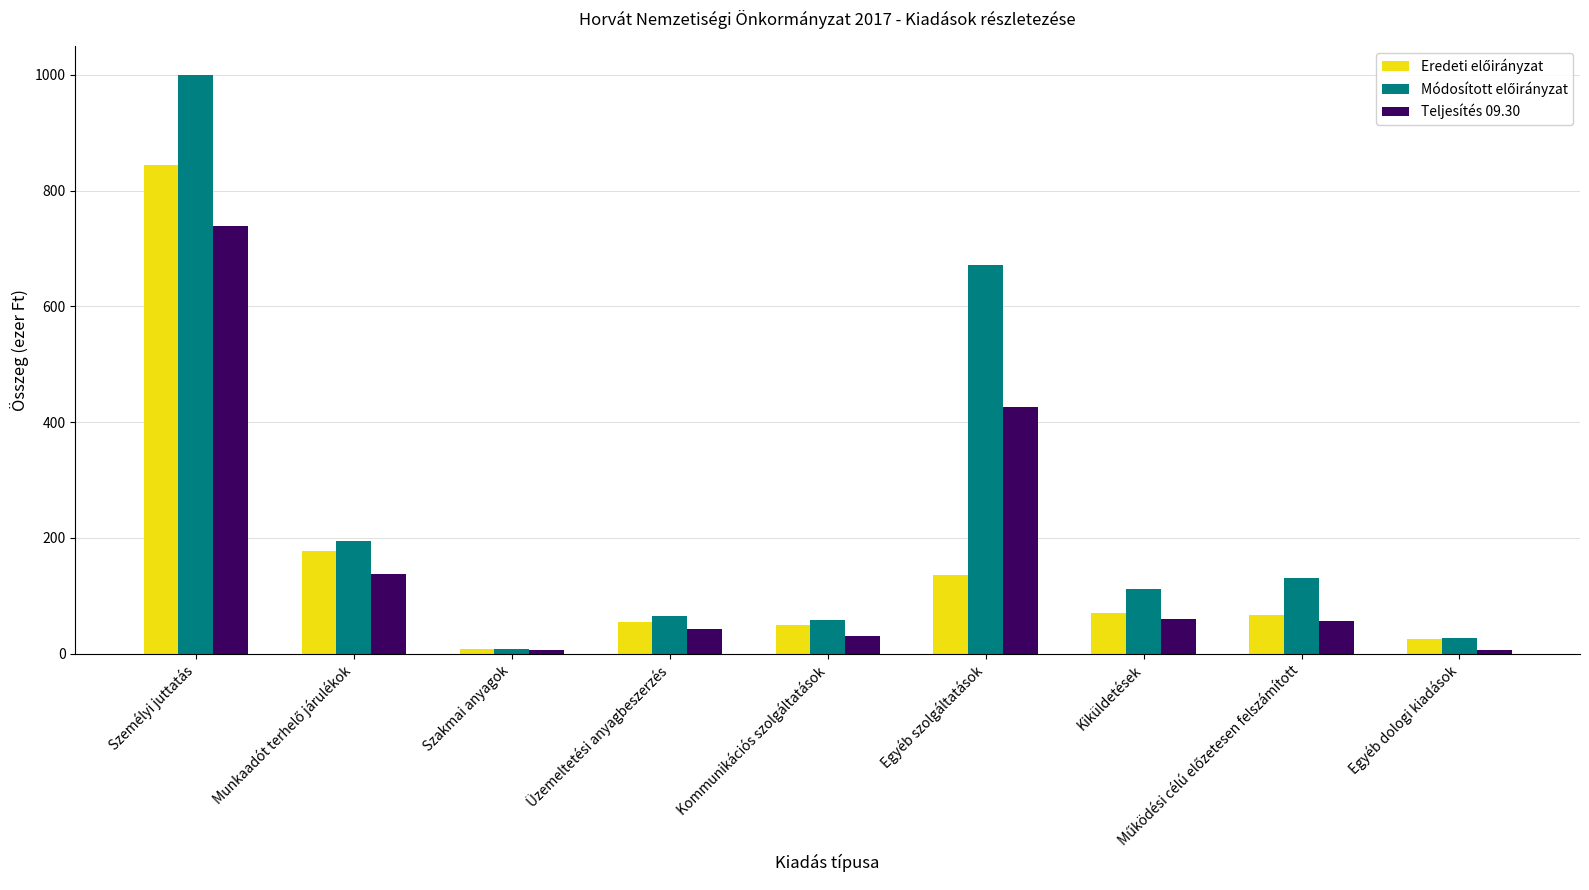

What is the maximum value shown in the chart?

1000